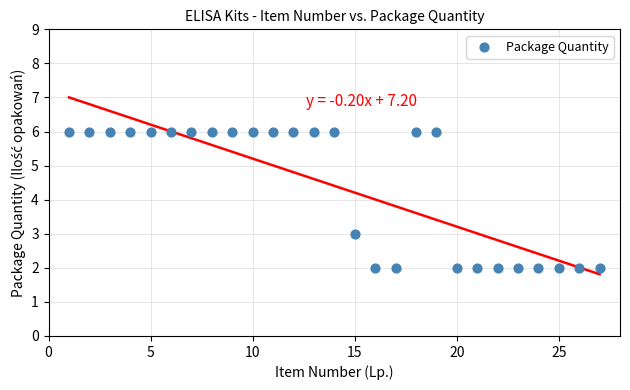

What Y value in the scatter plot is closest to 4?

3